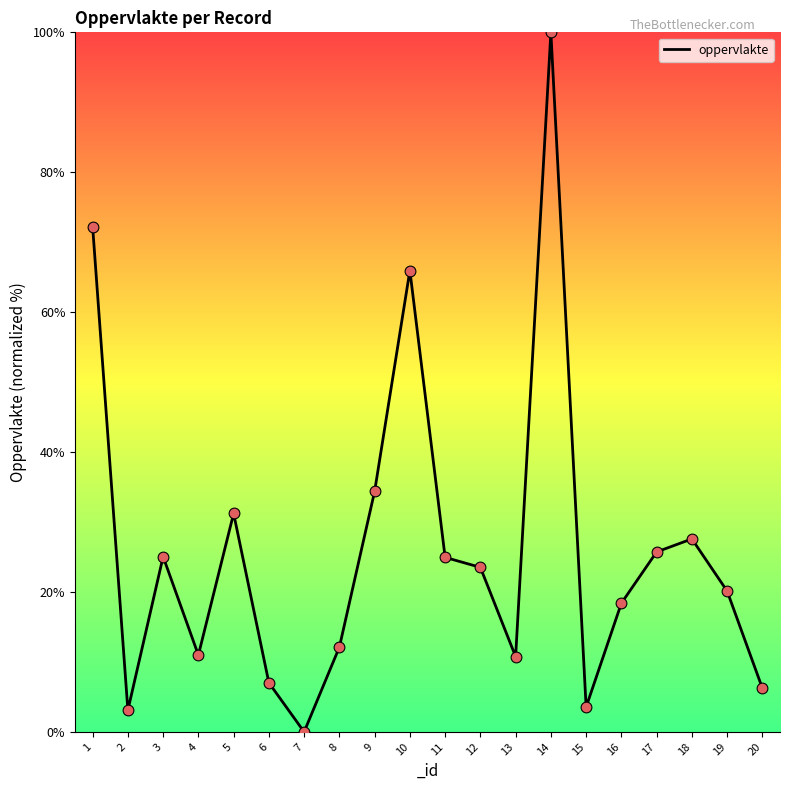

What is the change in value from 9 to 17?

-8.7